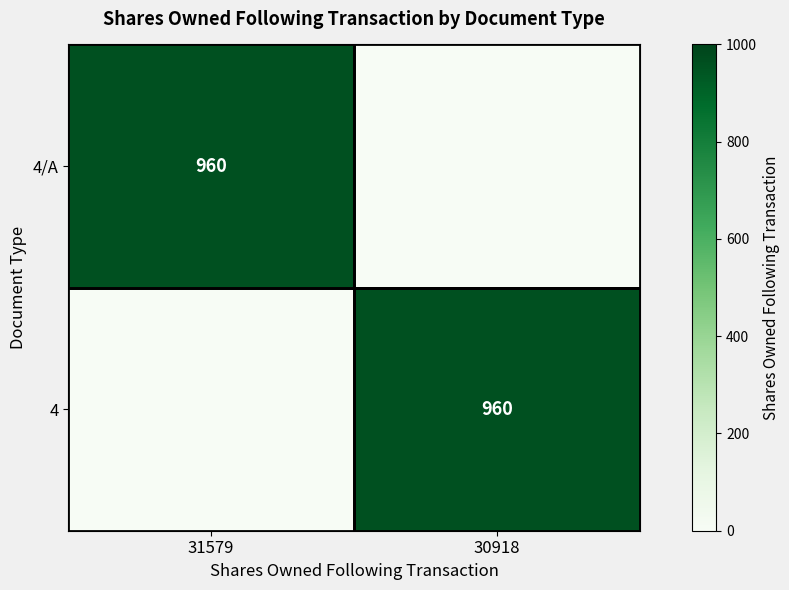

At which category is the sum across all series the highest?

31579